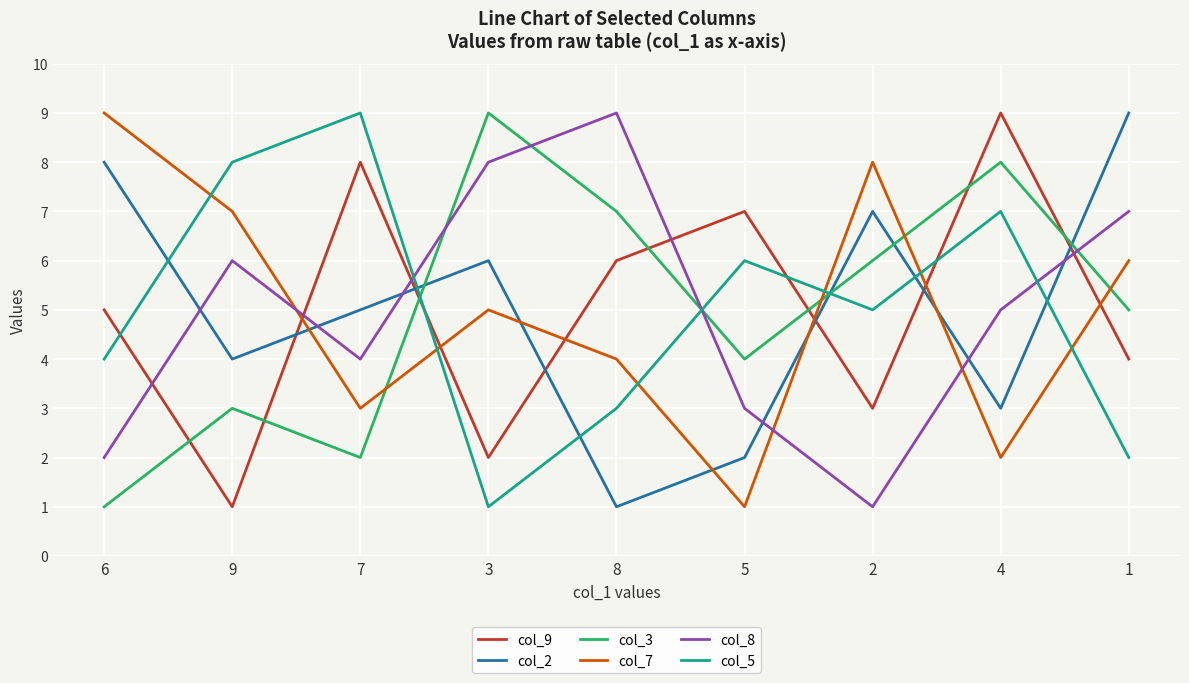

What position from the right is 2?

3